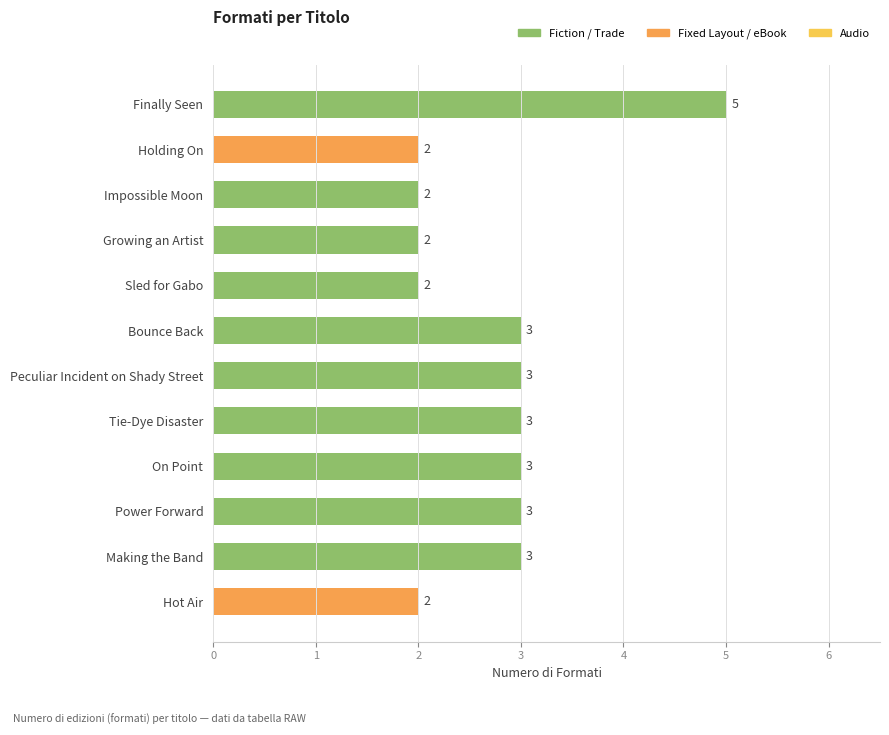

Count the values in the range 2 to 3.

11